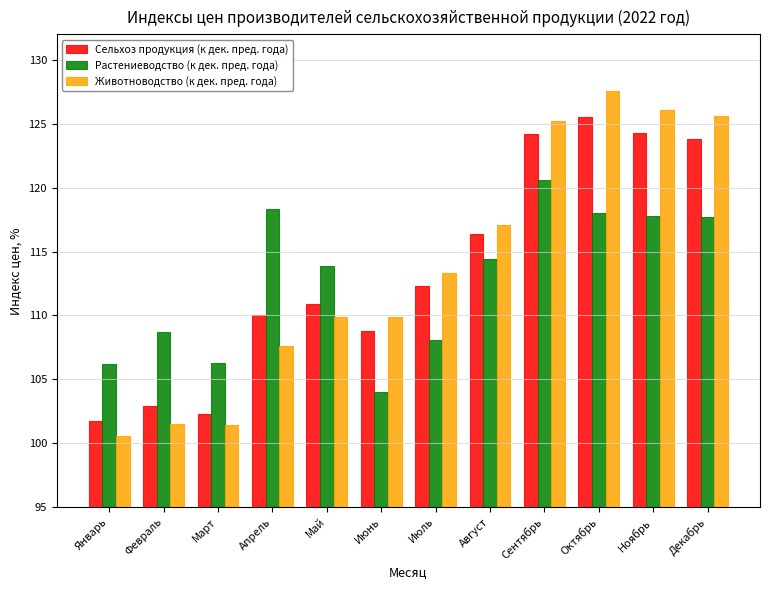

At which category does the chart reach its minimum across all series?

Январь